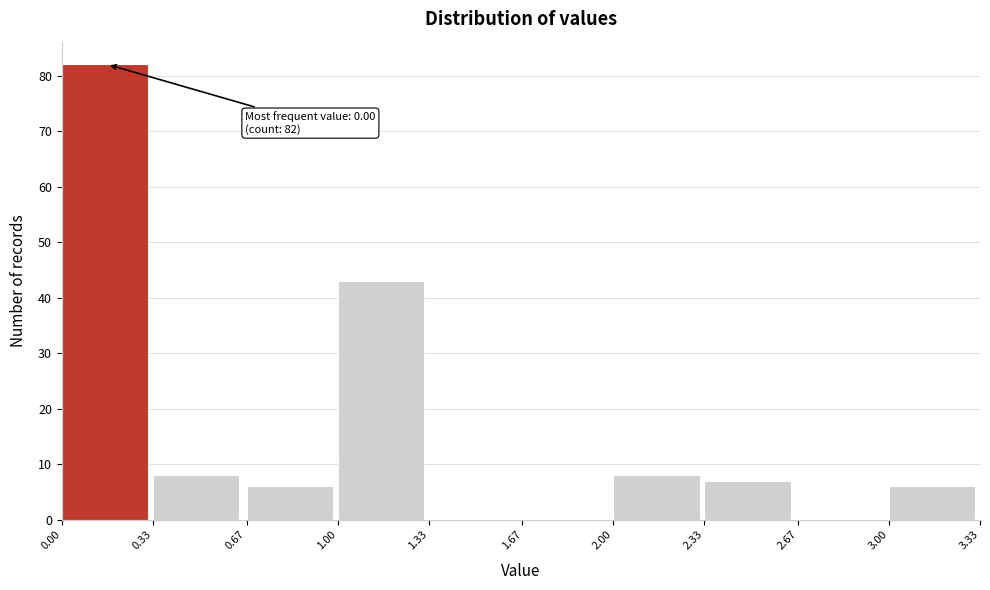

Which range on the x-axis has the tallest bar?

0.00 to 0.33